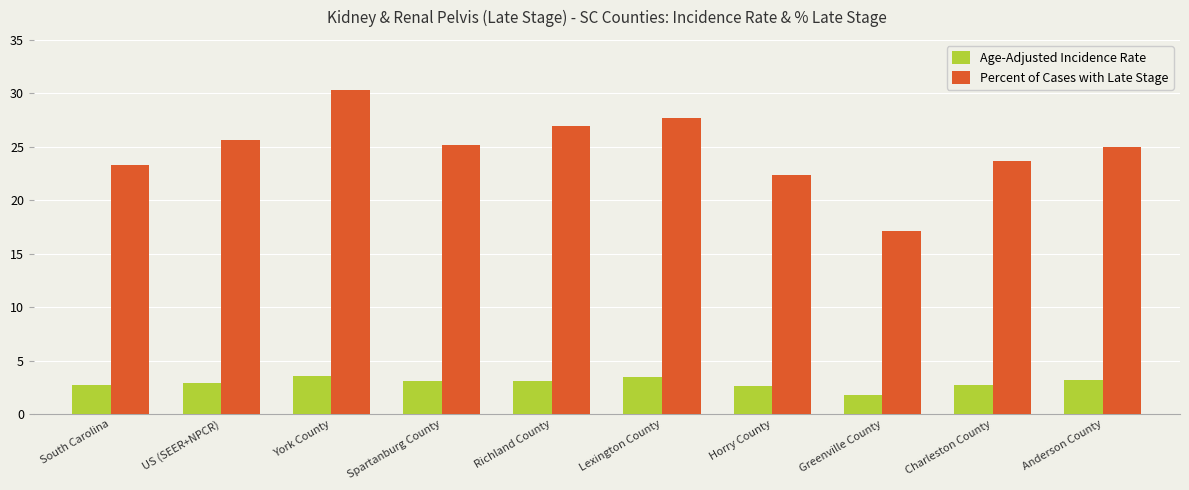

What are all the series names shown in the legend?

Age-Adjusted Incidence Rate, Percent of Cases with Late Stage